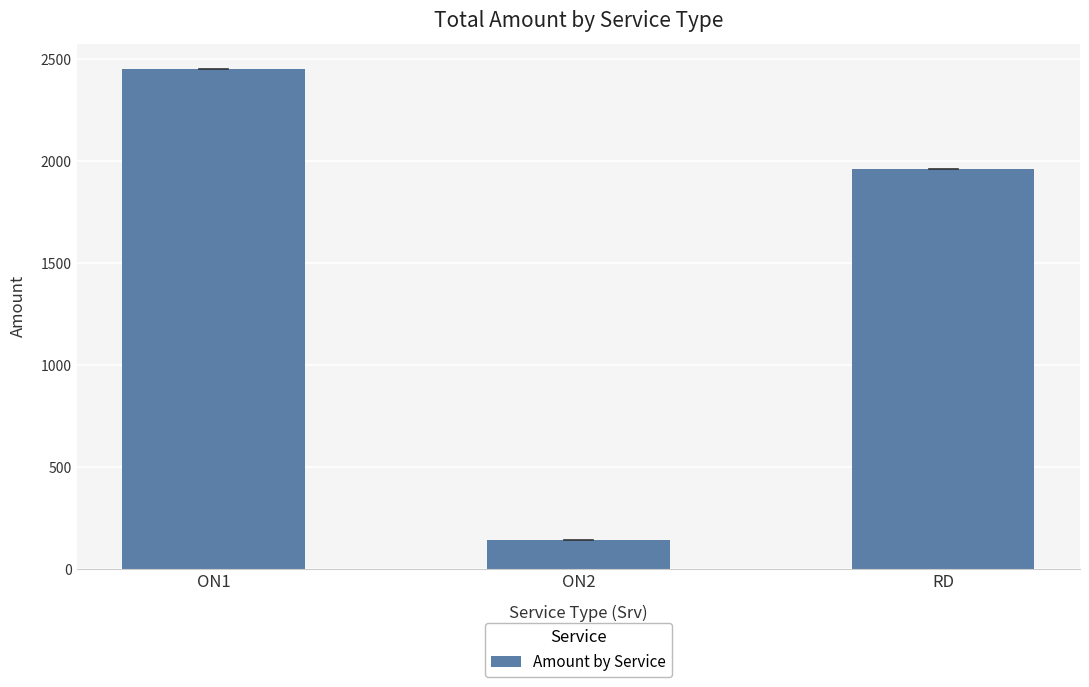

What is the difference between the maximum and minimum values?

2312.3